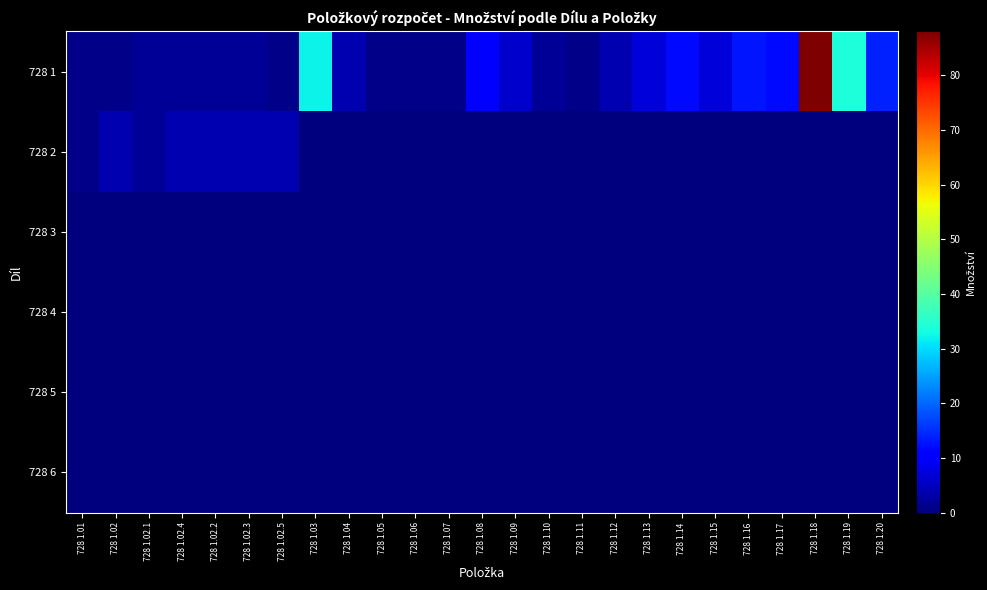

Reading left to right, what are all the values shown in this chart?

728 1: 728 1.01=1	728 1.02=1	728 1.02.1=2	728 1.02.4=2	728 1.02.2=2	728 1.02.3=2	728 1.02.5=1	728 1.03=32	728 1.04=4	728 1.05=1	728 1.06=1	728 1.07=1	728 1.08=10	728 1.09=6	728 1.10=2	728 1.11=1	728 1.12=4	728 1.13=7	728 1.14=12	728 1.15=7	728 1.16=13	728 1.17=12	728 1.18=88	728 1.19=34	728 1.20=14
728 2: 728 1.01=1	728 1.02=4	728 1.02.1=2	728 1.02.4=4	728 1.02.2=4	728 1.02.3=4	728 1.02.5=4	728 1.03=0	728 1.04=0	728 1.05=0	728 1.06=0	728 1.07=0	728 1.08=0	728 1.09=0	728 1.10=0	728 1.11=0	728 1.12=0	728 1.13=0	728 1.14=0	728 1.15=0	728 1.16=0	728 1.17=0	728 1.18=0	728 1.19=0	728 1.20=0
728 3: 728 1.01=0	728 1.02=0	728 1.02.1=0	728 1.02.4=0	728 1.02.2=0	728 1.02.3=0	728 1.02.5=0	728 1.03=0	728 1.04=0	728 1.05=0	728 1.06=0	728 1.07=0	728 1.08=0	728 1.09=0	728 1.10=0	728 1.11=0	728 1.12=0	728 1.13=0	728 1.14=0	728 1.15=0	728 1.16=0	728 1.17=0	728 1.18=0	728 1.19=0	728 1.20=0
728 4: 728 1.01=0	728 1.02=0	728 1.02.1=0	728 1.02.4=0	728 1.02.2=0	728 1.02.3=0	728 1.02.5=0	728 1.03=0	728 1.04=0	728 1.05=0	728 1.06=0	728 1.07=0	728 1.08=0	728 1.09=0	728 1.10=0	728 1.11=0	728 1.12=0	728 1.13=0	728 1.14=0	728 1.15=0	728 1.16=0	728 1.17=0	728 1.18=0	728 1.19=0	728 1.20=0
728 5: 728 1.01=0	728 1.02=0	728 1.02.1=0	728 1.02.4=0	728 1.02.2=0	728 1.02.3=0	728 1.02.5=0	728 1.03=0	728 1.04=0	728 1.05=0	728 1.06=0	728 1.07=0	728 1.08=0	728 1.09=0	728 1.10=0	728 1.11=0	728 1.12=0	728 1.13=0	728 1.14=0	728 1.15=0	728 1.16=0	728 1.17=0	728 1.18=0	728 1.19=0	728 1.20=0
728 6: 728 1.01=0	728 1.02=0	728 1.02.1=0	728 1.02.4=0	728 1.02.2=0	728 1.02.3=0	728 1.02.5=0	728 1.03=0	728 1.04=0	728 1.05=0	728 1.06=0	728 1.07=0	728 1.08=0	728 1.09=0	728 1.10=0	728 1.11=0	728 1.12=0	728 1.13=0	728 1.14=0	728 1.15=0	728 1.16=0	728 1.17=0	728 1.18=0	728 1.19=0	728 1.20=0